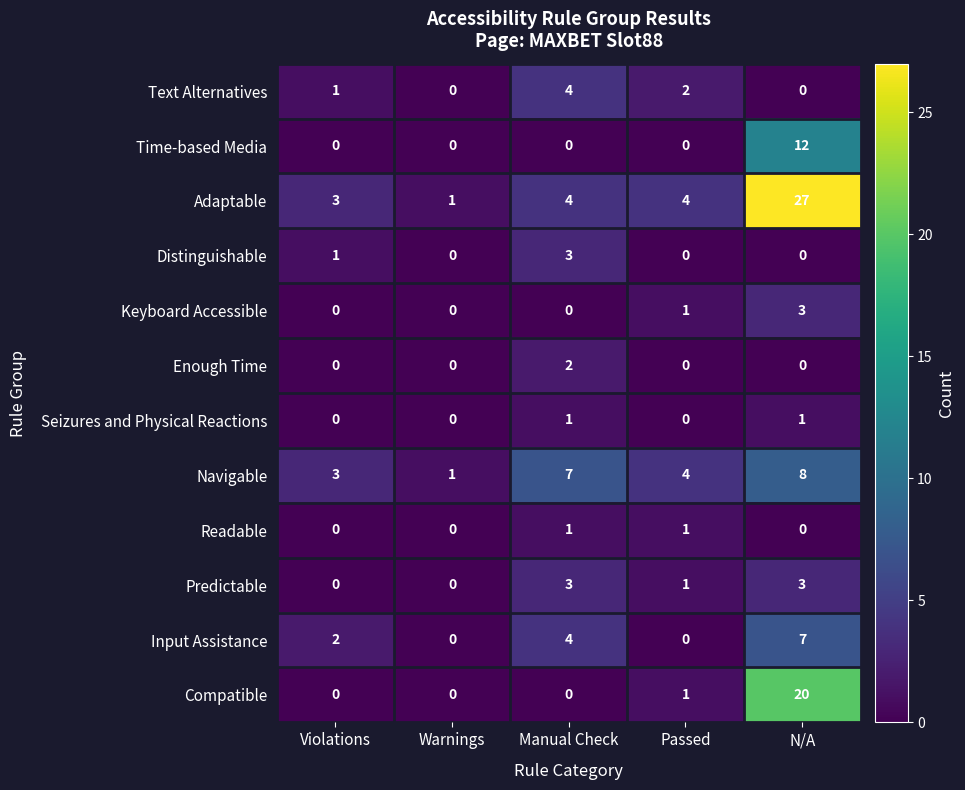

Which series has the largest range (max minus min)?

Adaptable